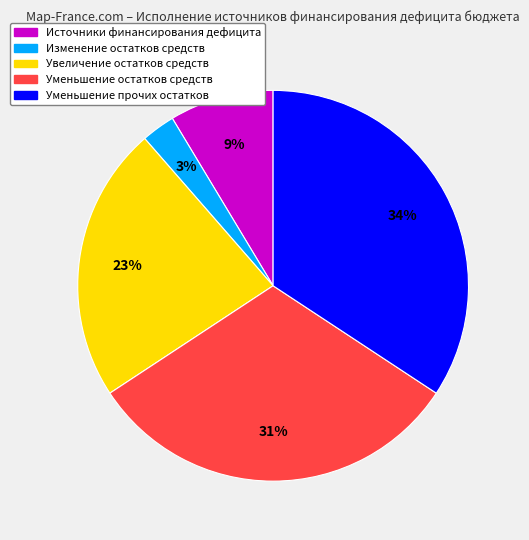

To the nearest percent, what is the difference between the largest and smallest slice percentages?

31%